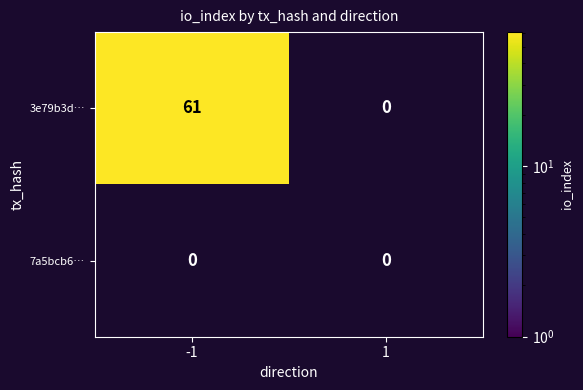

The 3e79b3d… series shows 83 at -1. True or false?

False